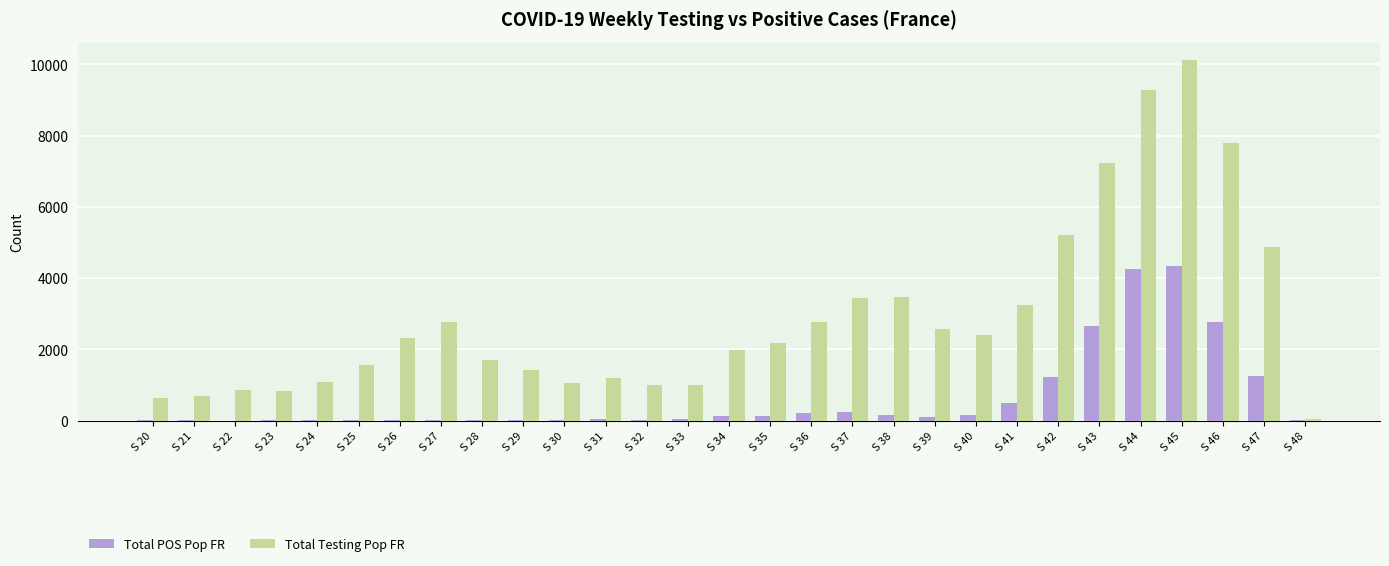

What is the sum of all Total POS Pop FR values?

18438